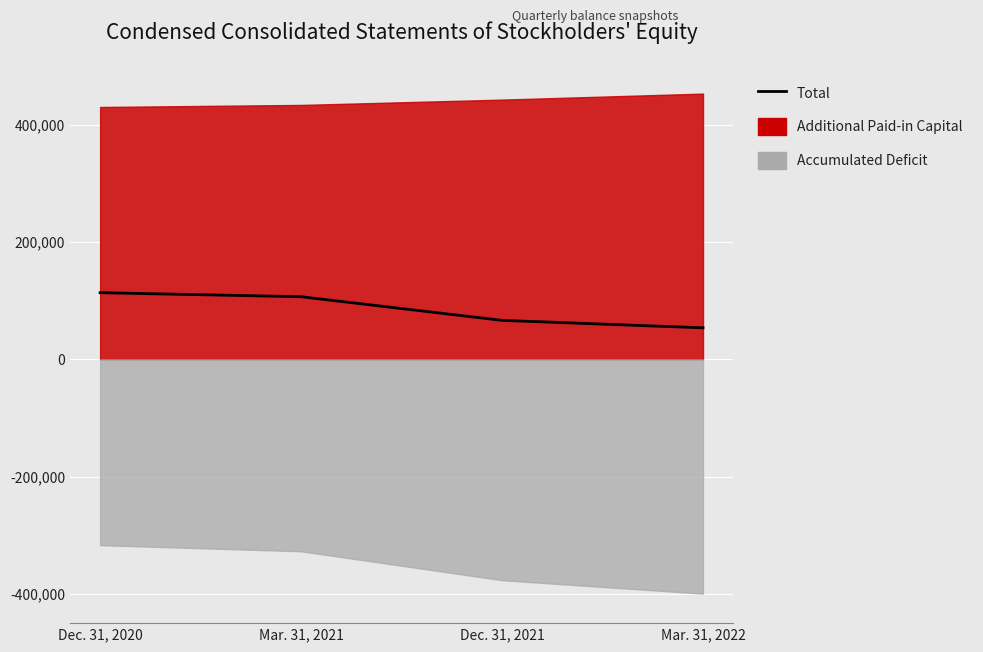

Where is the data nearest to the value 83917?

Dec. 31, 2021